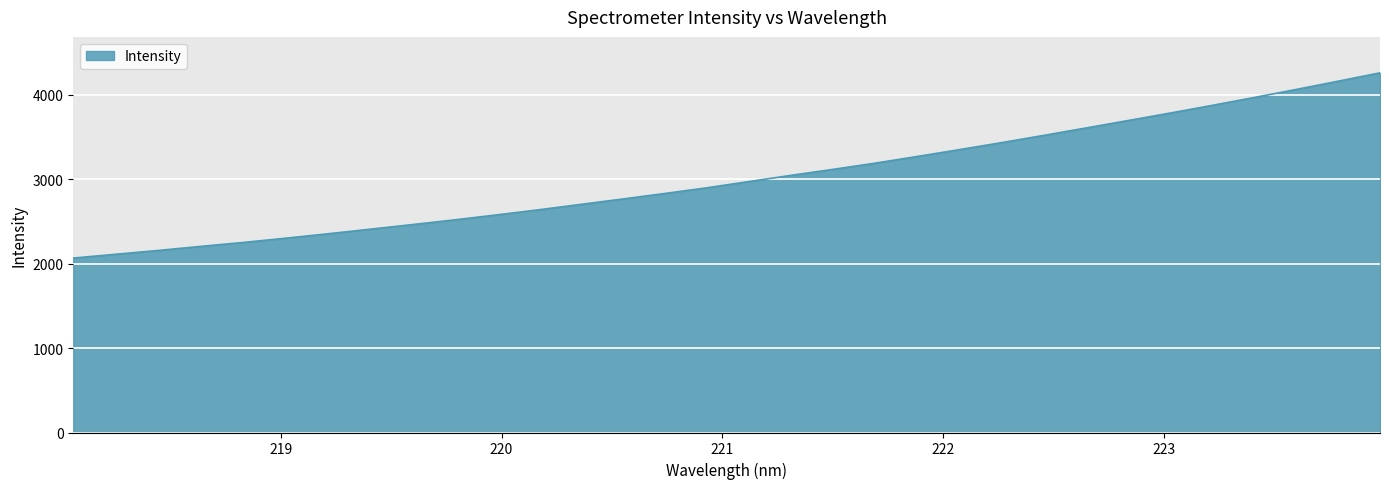

What is the difference between the maximum and minimum values?

2194.0